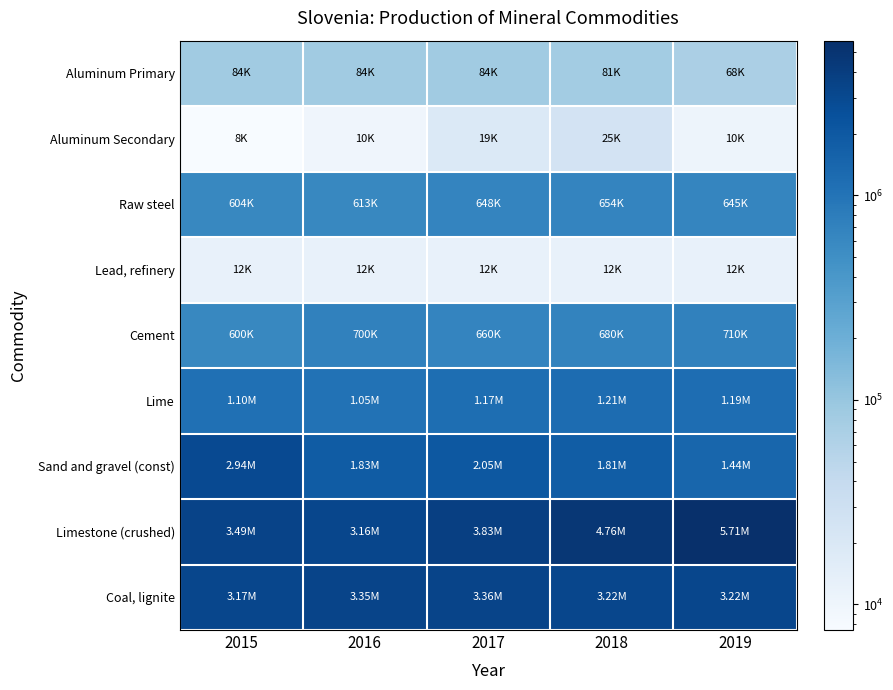

Which series has the largest total across all categories?

Limestone (crushed)